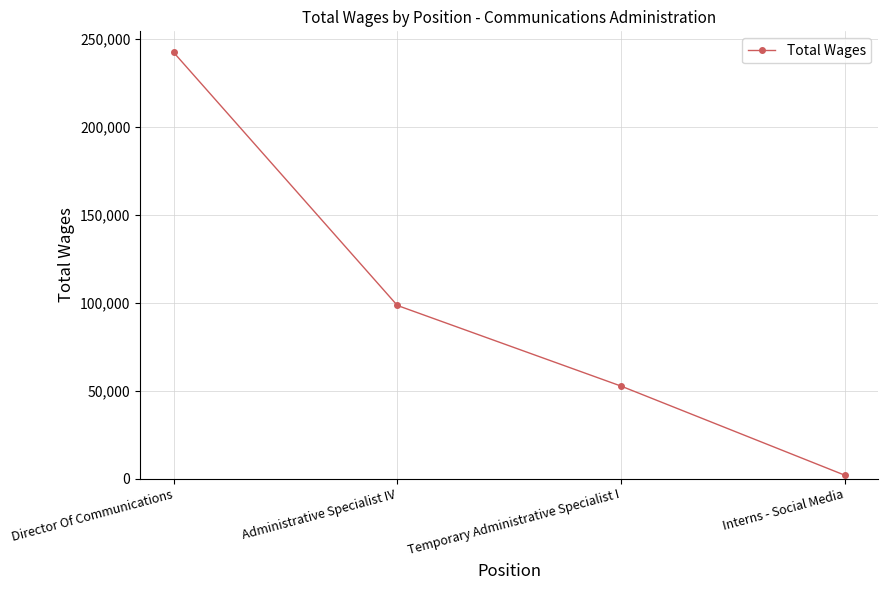

What is the sum of all values?

395458